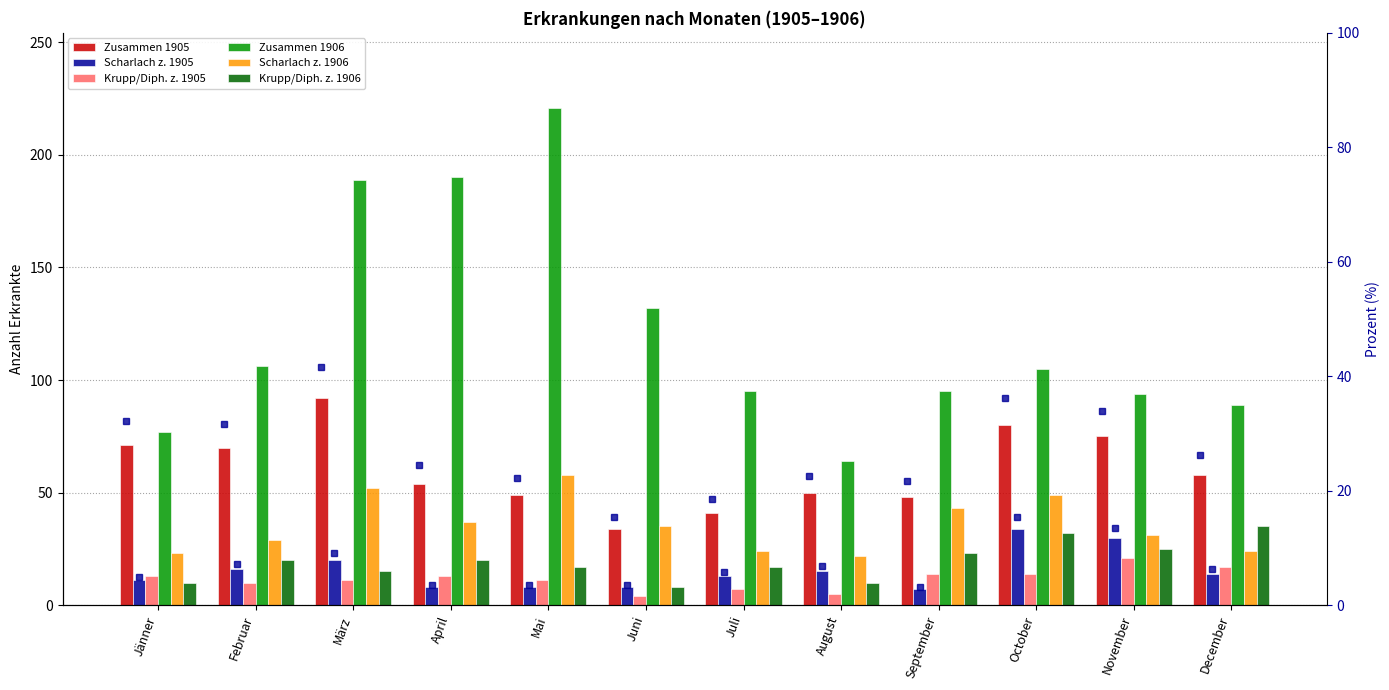

What is the value of the Krupp/Diph. z. 1906 bar at the 6th from the left?

8